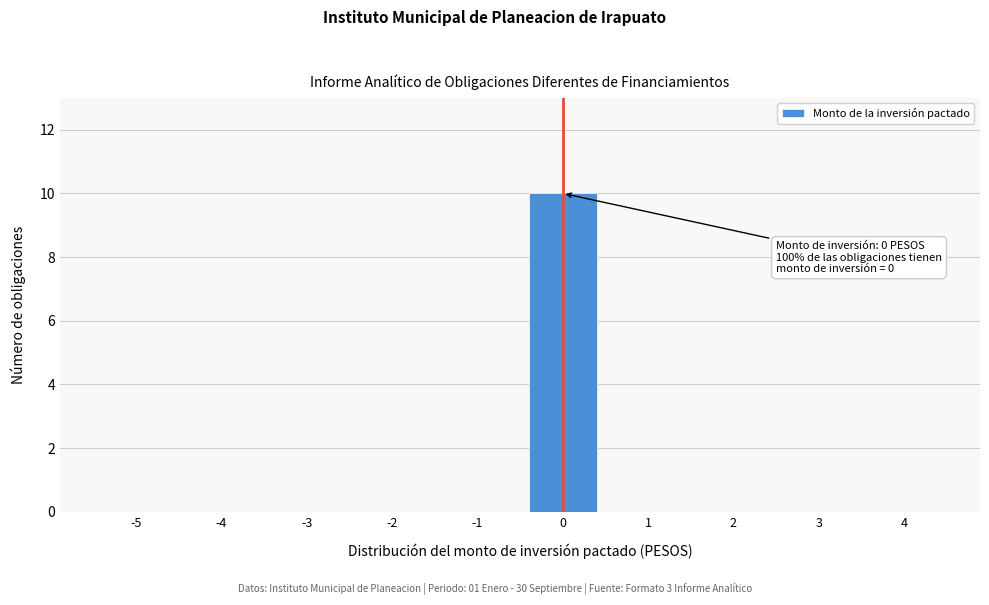

Reading right to left, transcribe all the data shown in this chart.

4=0	3=0	2=0	1=0	0=10	-1=0	-2=0	-3=0	-4=0	-5=0